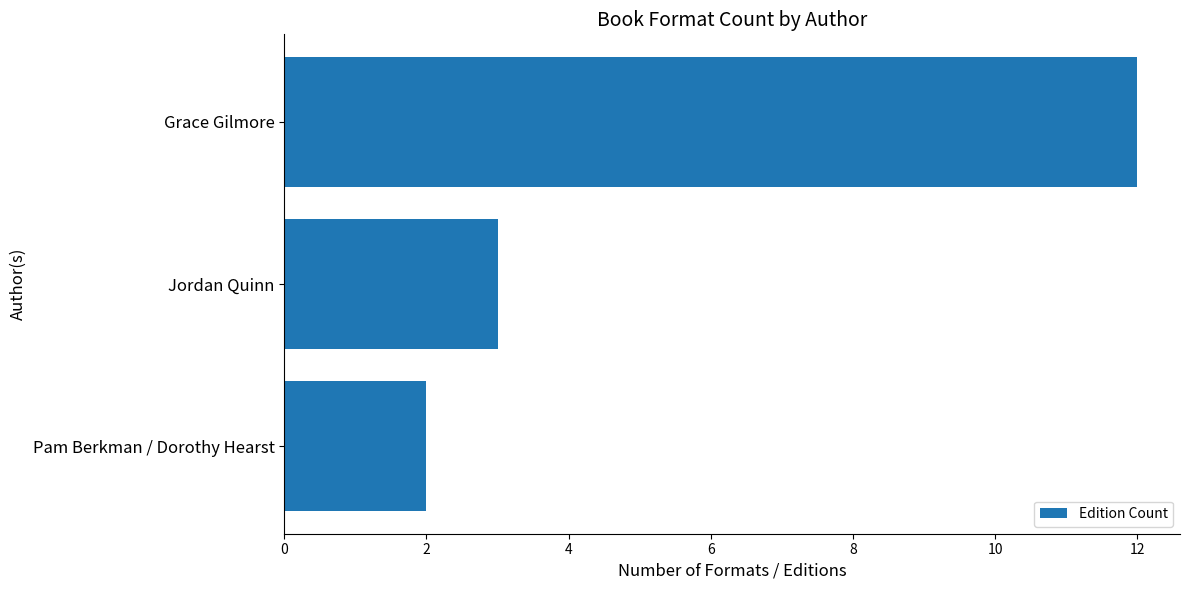

List the labels in order of value, smallest first.

Pam Berkman / Dorothy Hearst, Jordan Quinn, Grace Gilmore